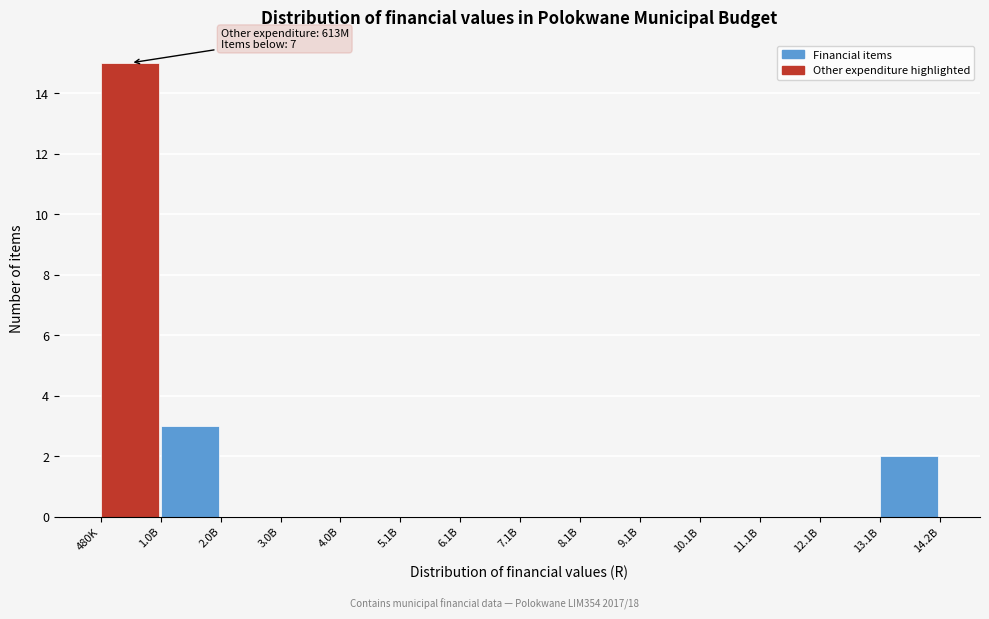

Reading left to right, what are all the values shown in this chart?

480K=15	1.0B=3	2.0B=0	3.0B=0	4.0B=0	5.1B=0	6.1B=0	7.1B=0	8.1B=0	9.1B=0	10.1B=0	11.1B=0	12.1B=0	13.1B=2